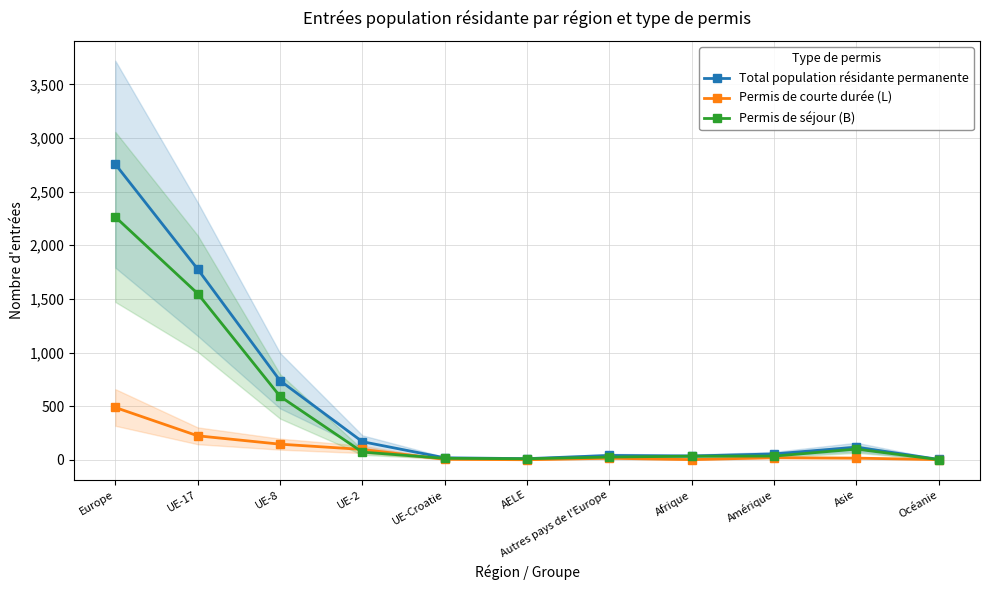

Which series changed the most between Europe and UE-Croatie?

Total population résidante permanente